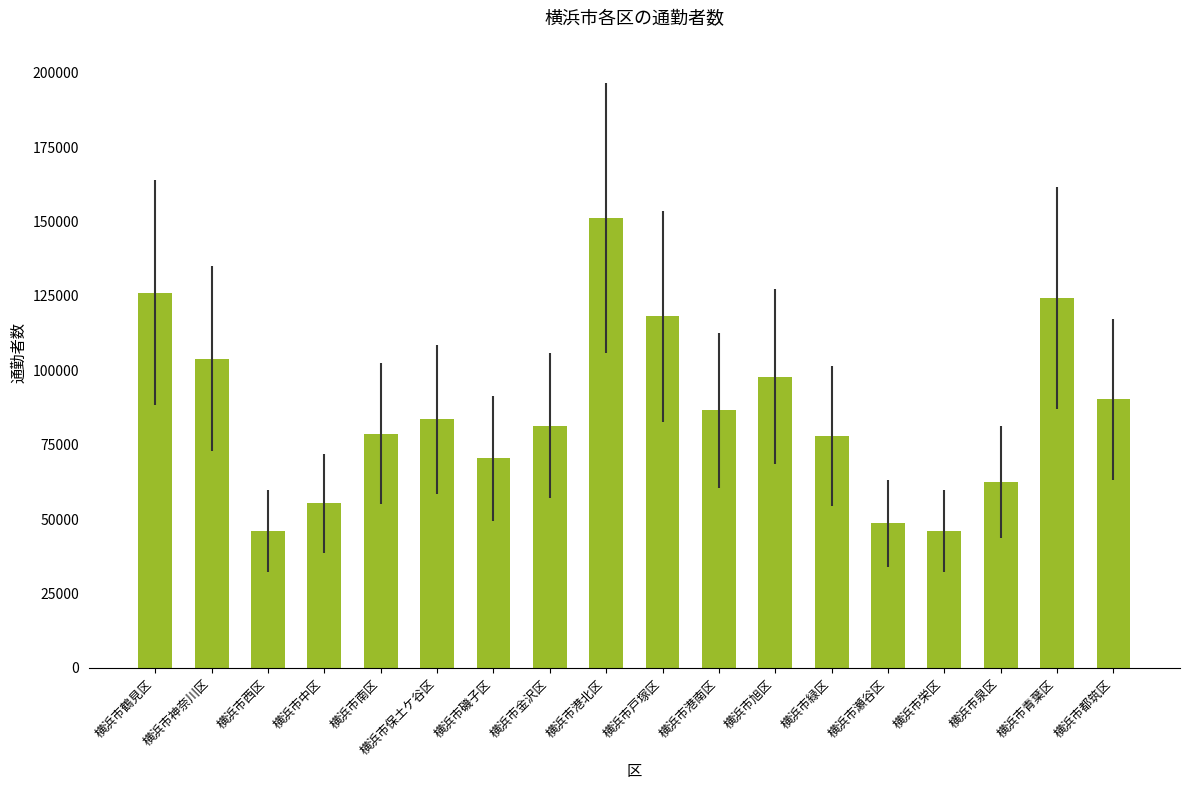

What is the value of the 11th bar from the left?

86552